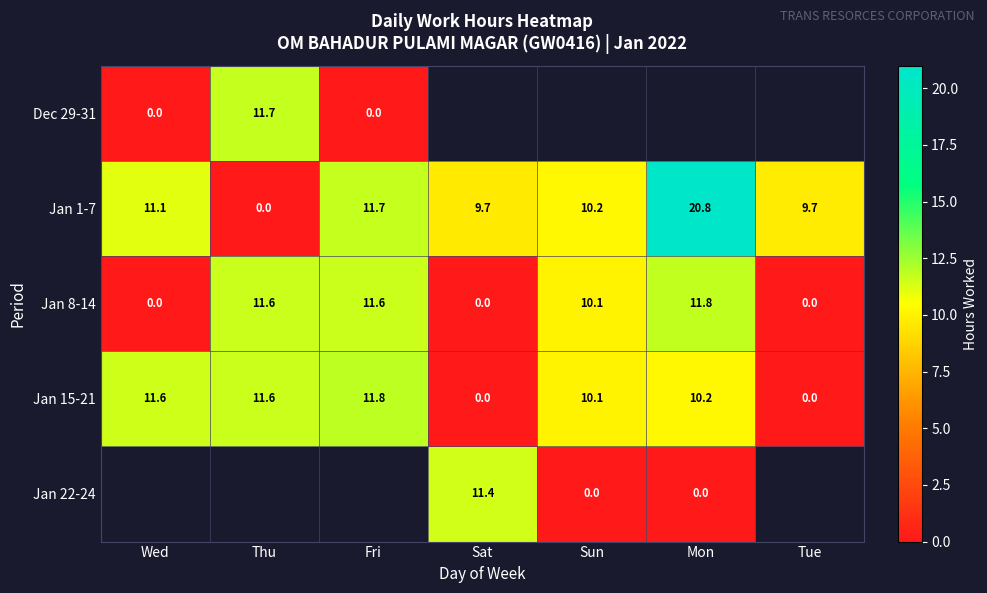

Where does the Jan 15-21 series first go above 10?

Wed